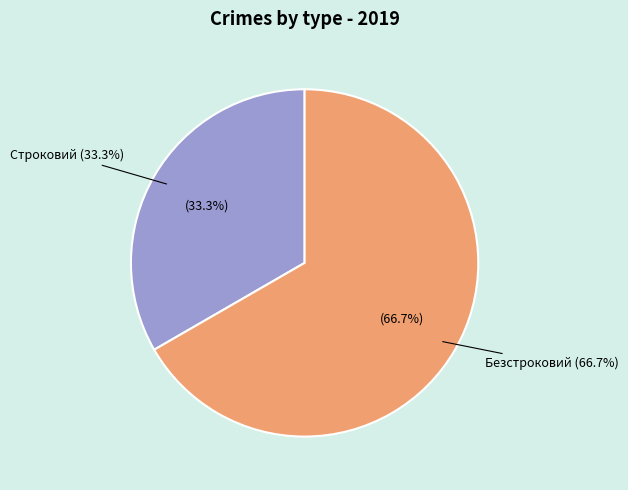

Does Строковий account for over 50% of the chart?

No